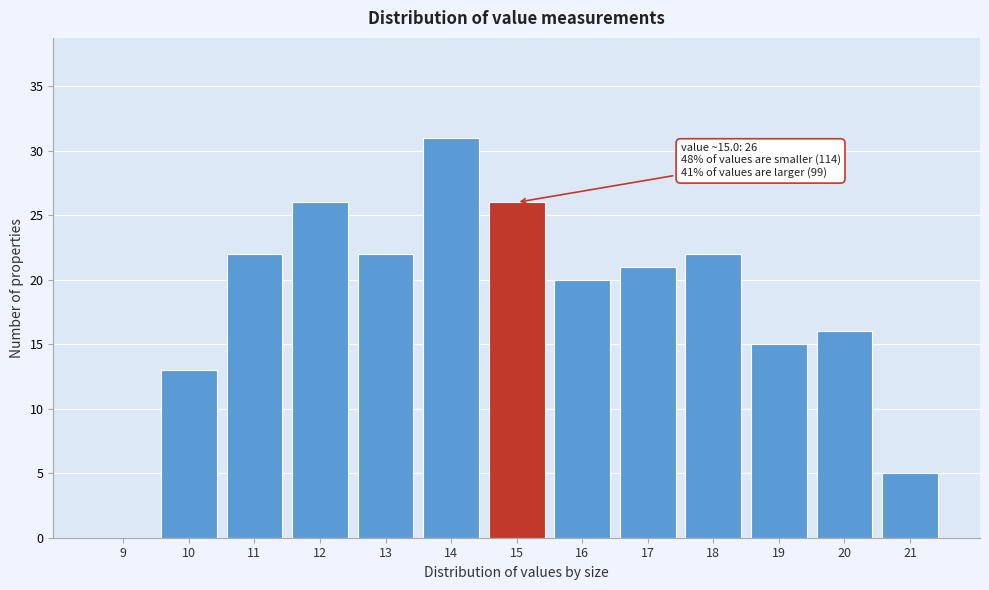

Reading left to right, list all the values displayed in this chart.

9=0	10=13	11=22	12=26	13=22	14=31	15=26	16=20	17=21	18=22	19=15	20=16	21=5